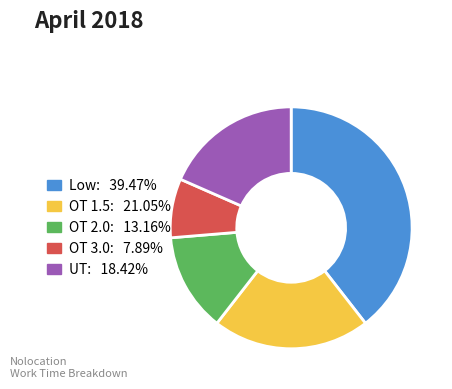

Does OT 2.0 account for over 50% of the chart?

No